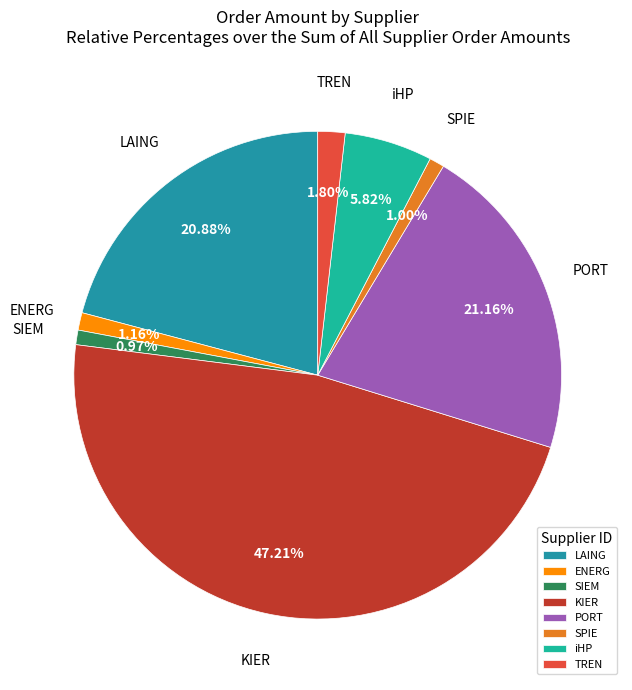

Do LAING and ENERG together represent more than half of the pie?

No